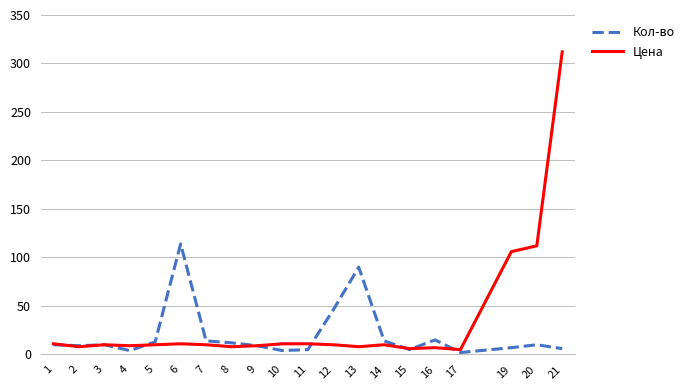

Is it true that Цена equals 6 at 15?

True